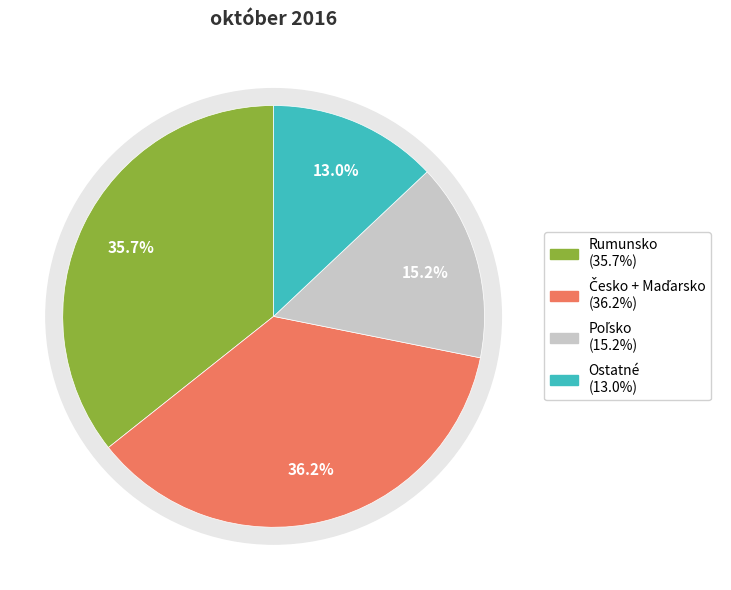

Does Chorvátsko(2) represent more than half of the total?

No